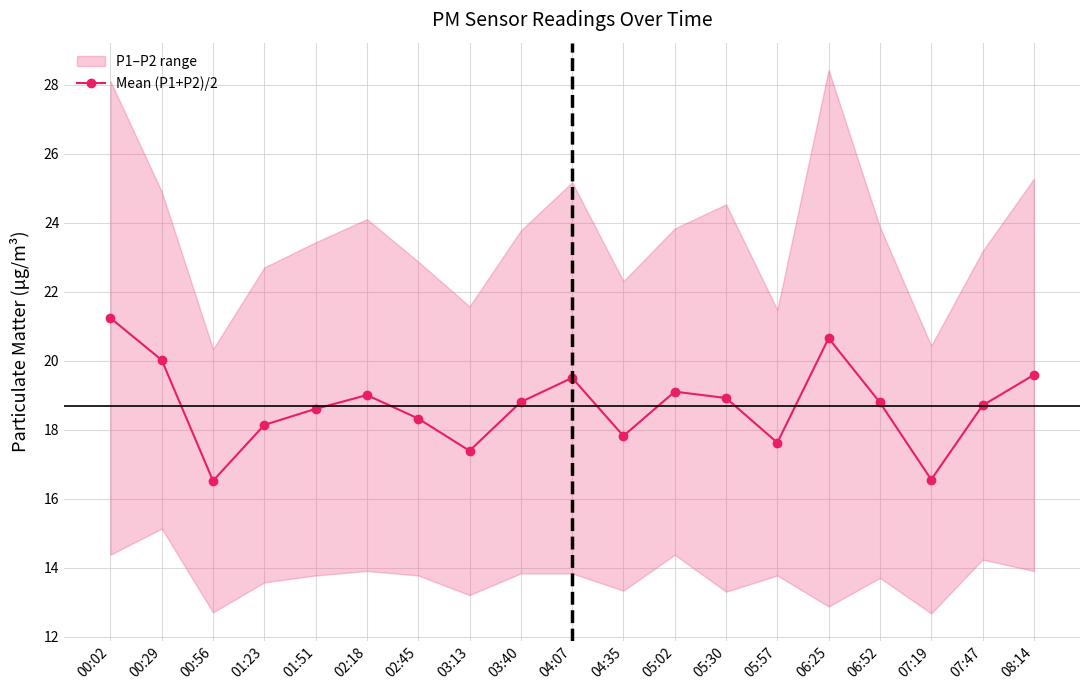

Reading left to right, extract all data points from this chart.

00:02=21.2	00:29=20.0	00:56=16.5	01:23=18.1	01:51=18.6	02:18=19.0	02:45=18.3	03:13=17.4	03:40=18.8	04:07=19.5	04:35=17.8	05:02=19.1	05:30=18.9	05:57=17.6	06:25=20.6	06:52=18.8	07:19=16.6	07:47=18.7	08:14=19.6